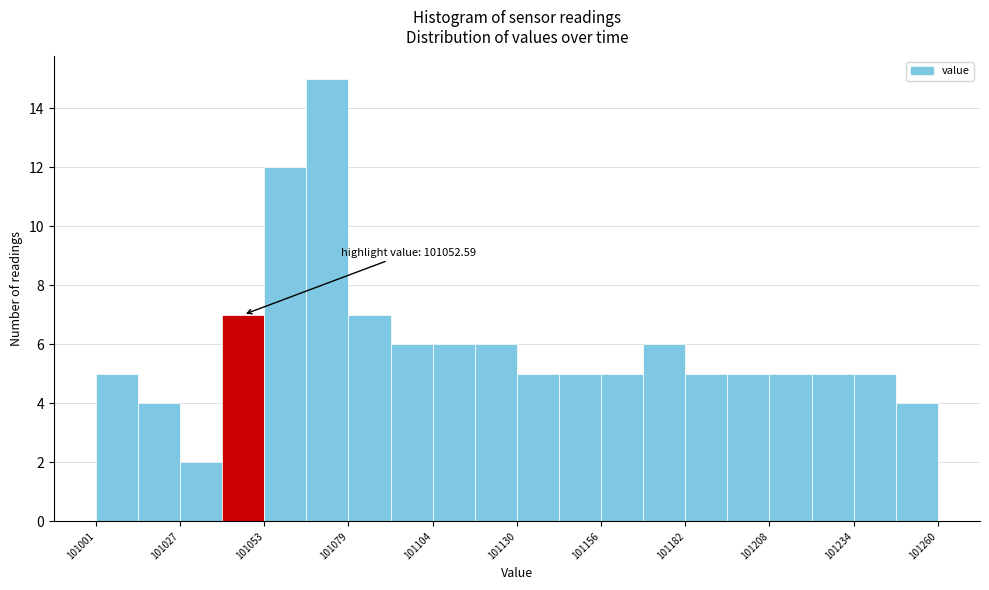

Read against the x-axis, roughly where is the centre of the tallest bar?

101075